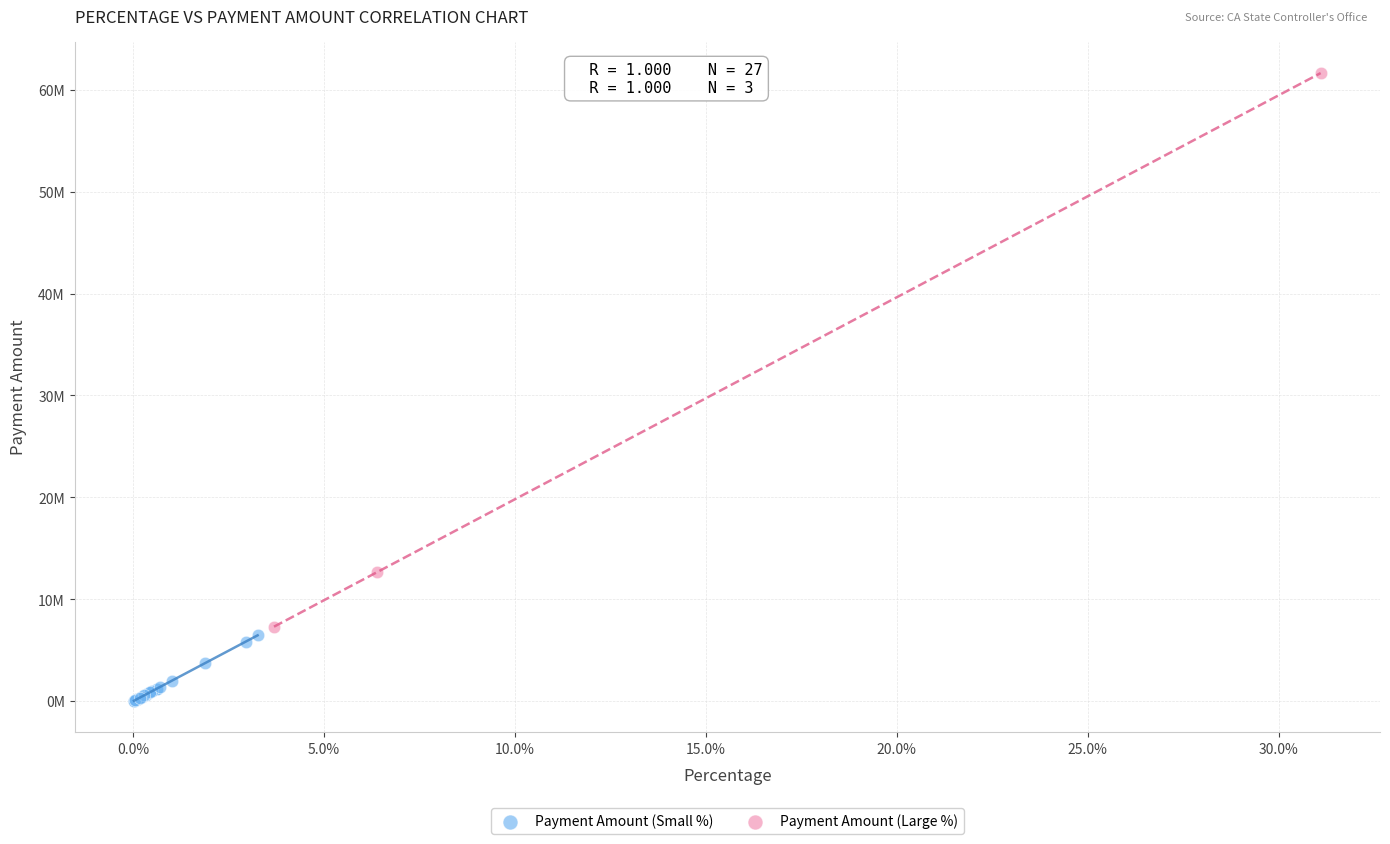

What are all the series names shown in the legend?

Payment Amount (Small %), Payment Amount (Large %)